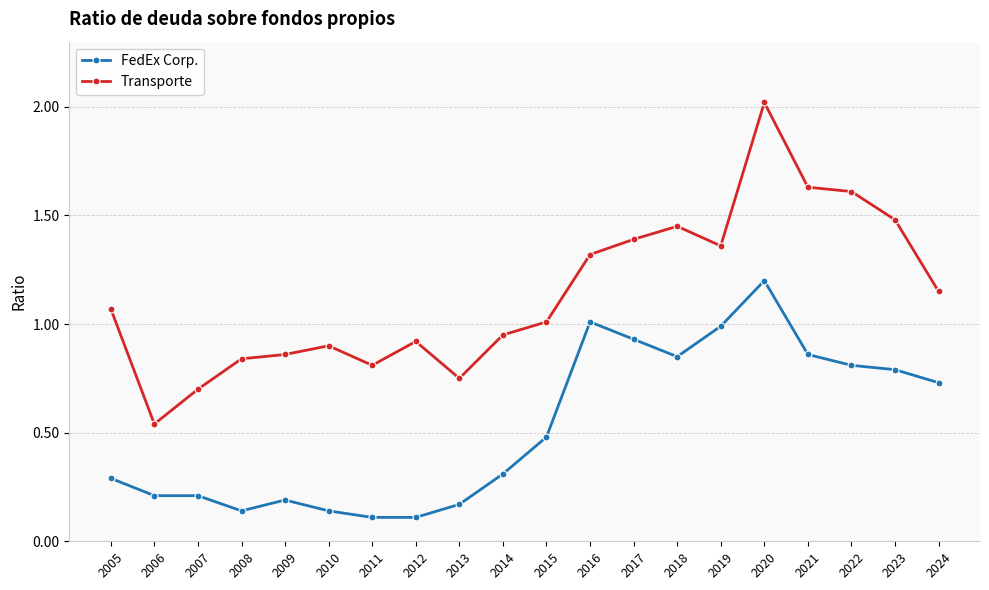

True or false: Transporte and FedEx Corp. intersect in this chart.

False